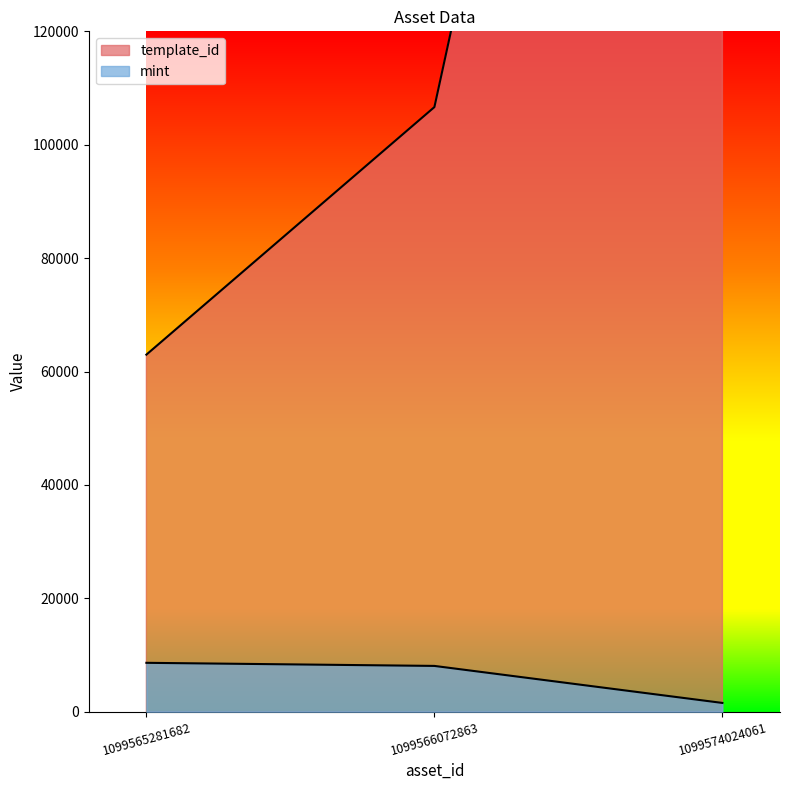

What is the minimum value for mint?

1542